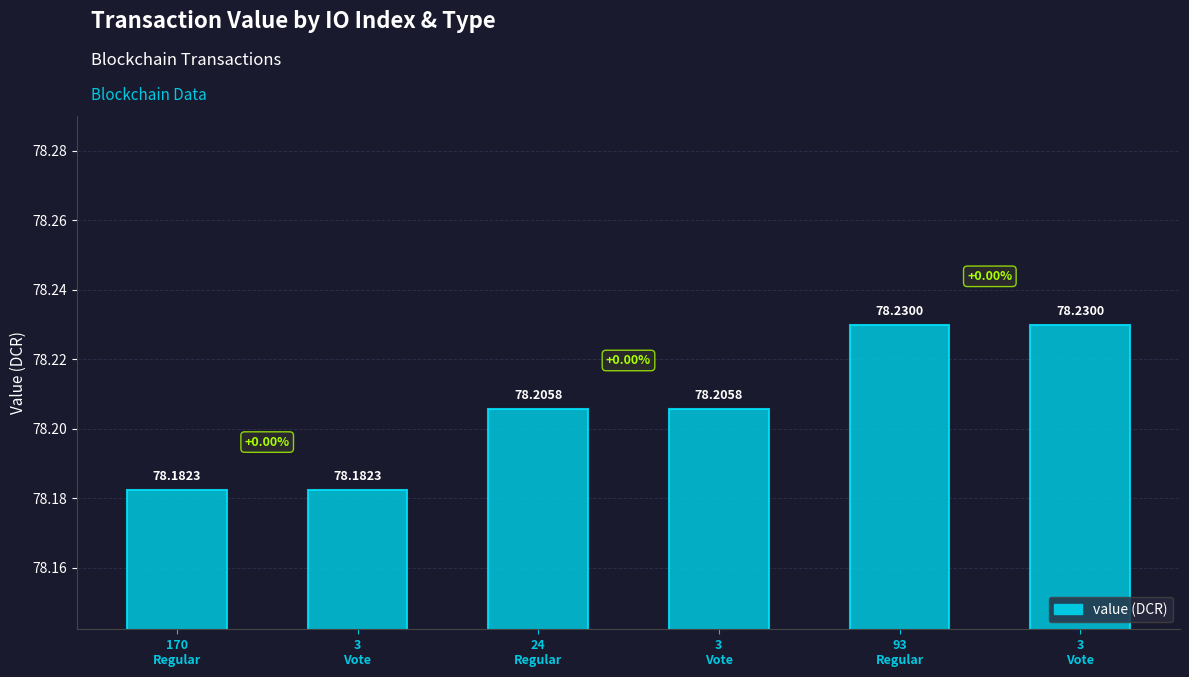

True or false: the data shows 48.7 at 3
Vote.

False